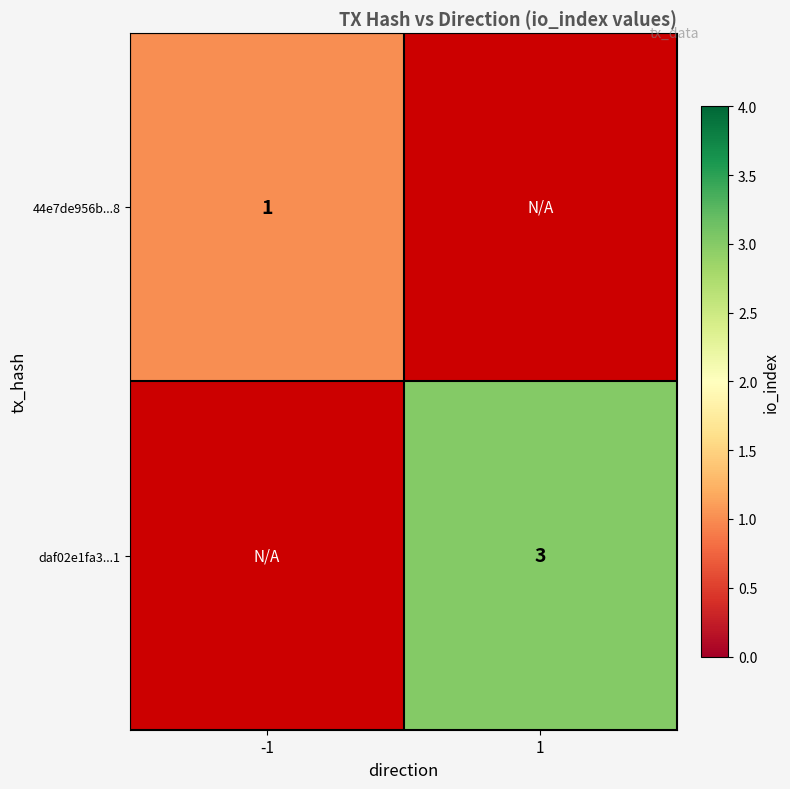

The value of 44e7de956b...8 at -1 is 1. True or false?

True